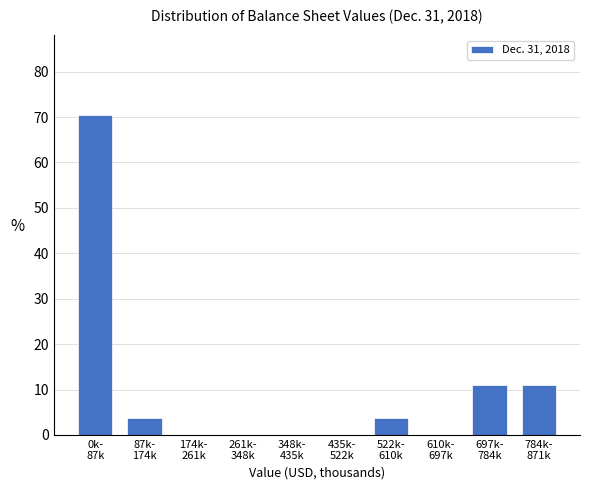

What is the greatest value displayed?

70.4